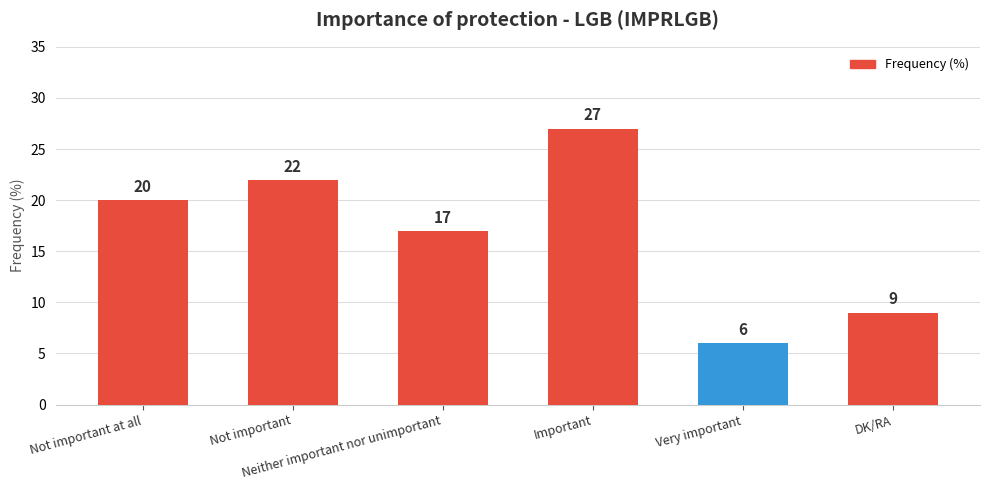

What is the label of the 1st bar from the left?

Not important at all